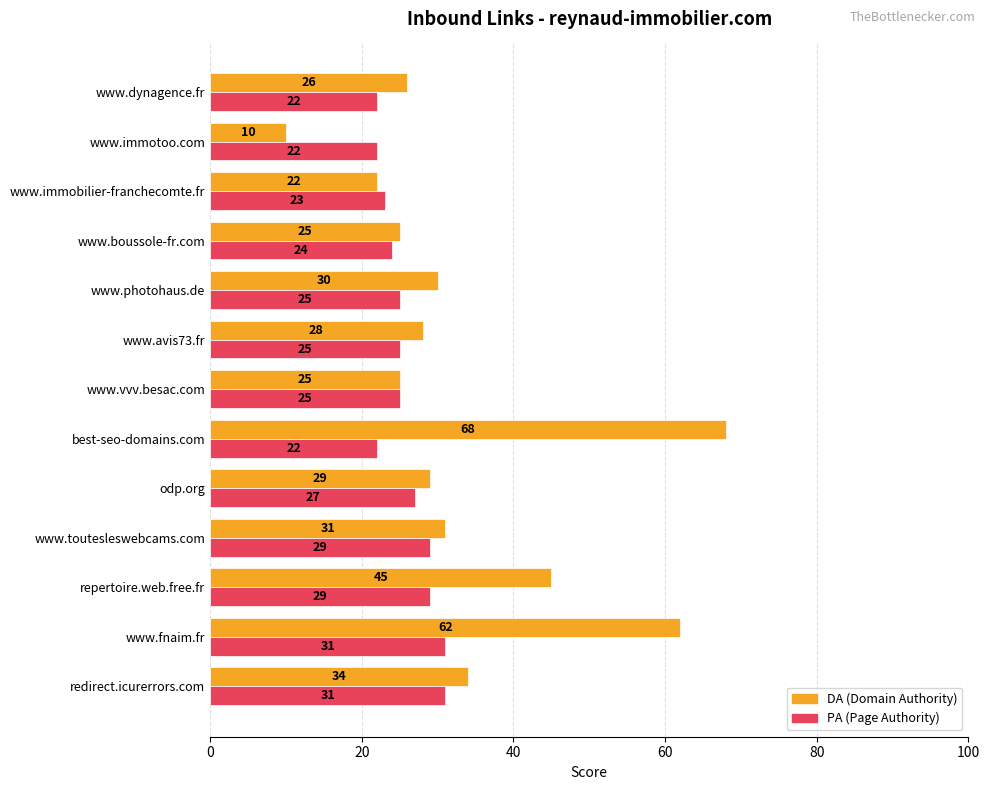

What is the total value across all series at www.boussole-fr.com?

49